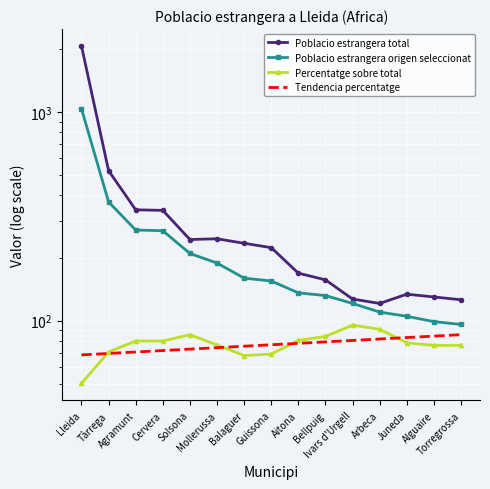

What is the sum of all Tendencia percentatge values?

1153.0